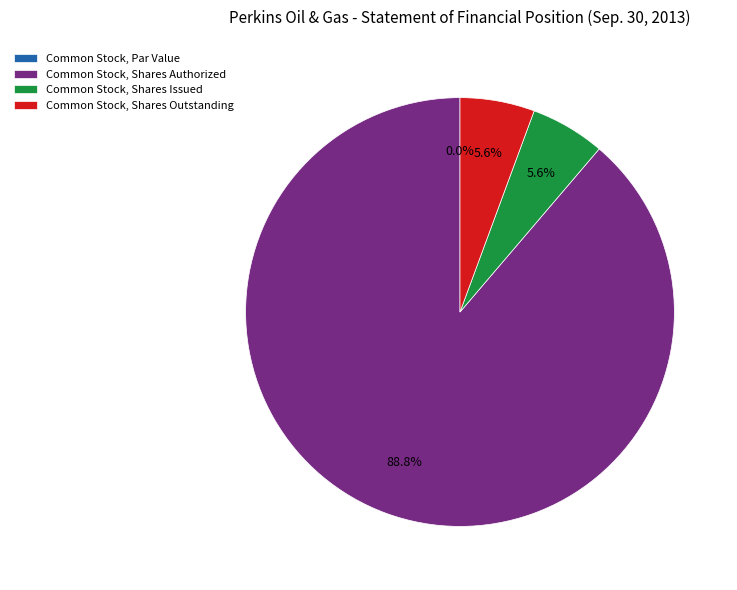

Rank the categories by value from highest to lowest.

Common Stock, Shares Authorized, Common Stock, Shares Issued, Common Stock, Shares Outstanding, Common Stock, Par Value